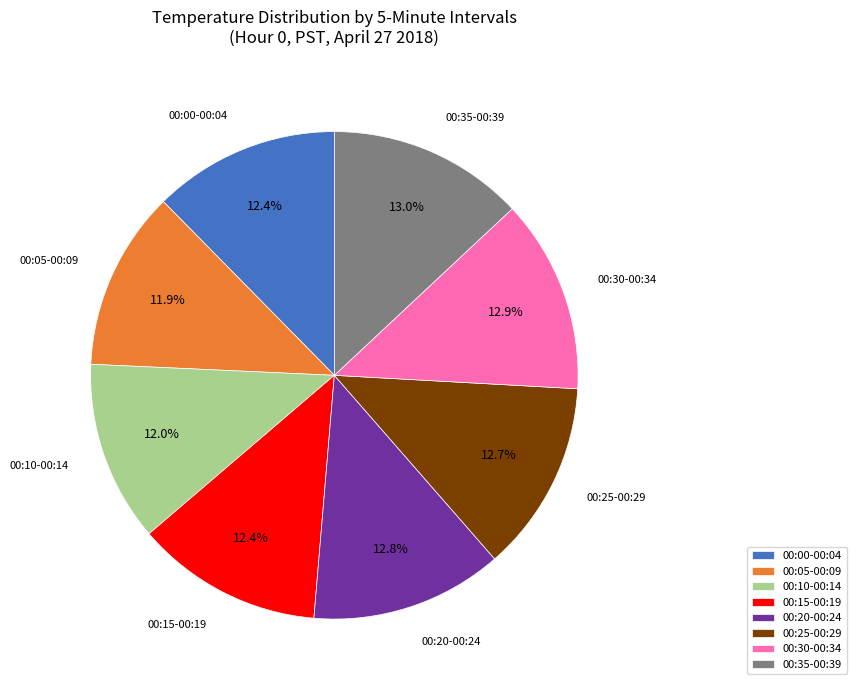

What is the ratio of the value at 00:05-00:09 to the value at 00:10-00:14?

1.0